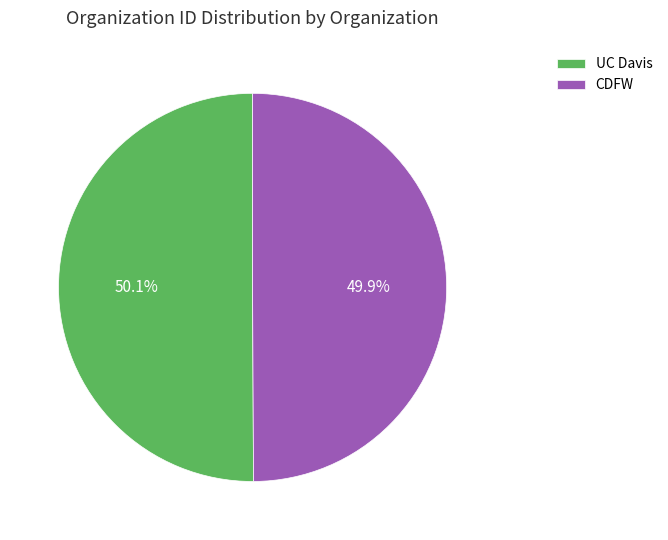

Does any single category account for the majority?

Yes